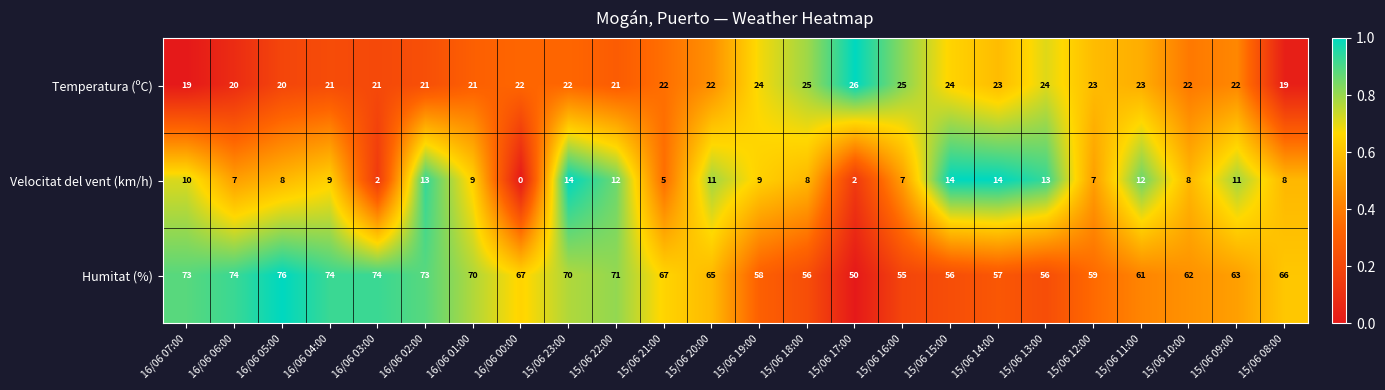

List the series in order of their overall mean, highest first.

Humitat (%), Temperatura (ºC), Velocitat del vent (km/h)